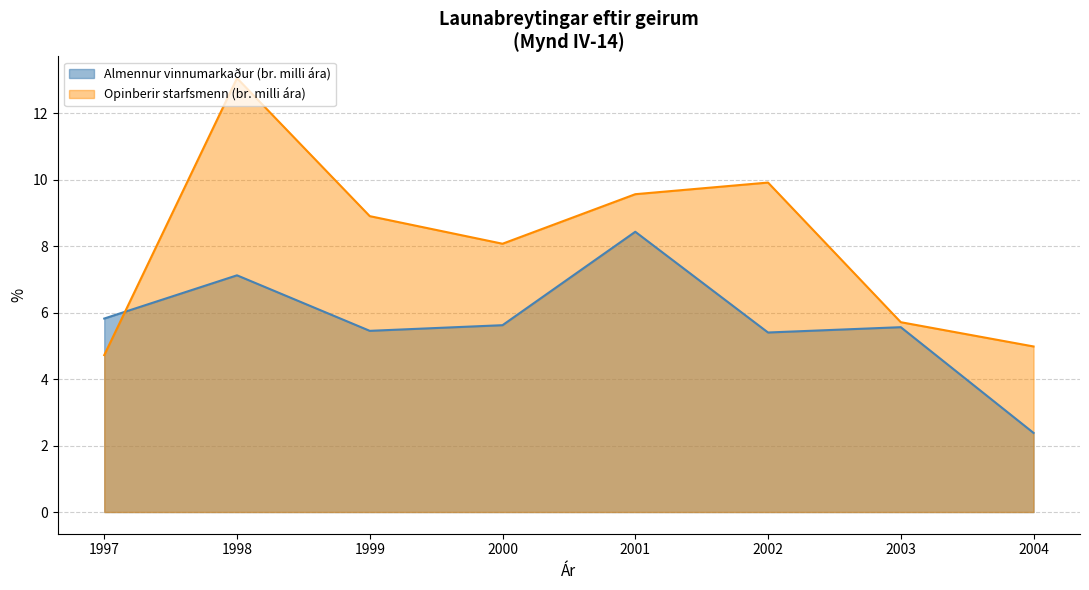

Which series has the widest spread of values?

Opinberir starfsmenn (br. milli ára)